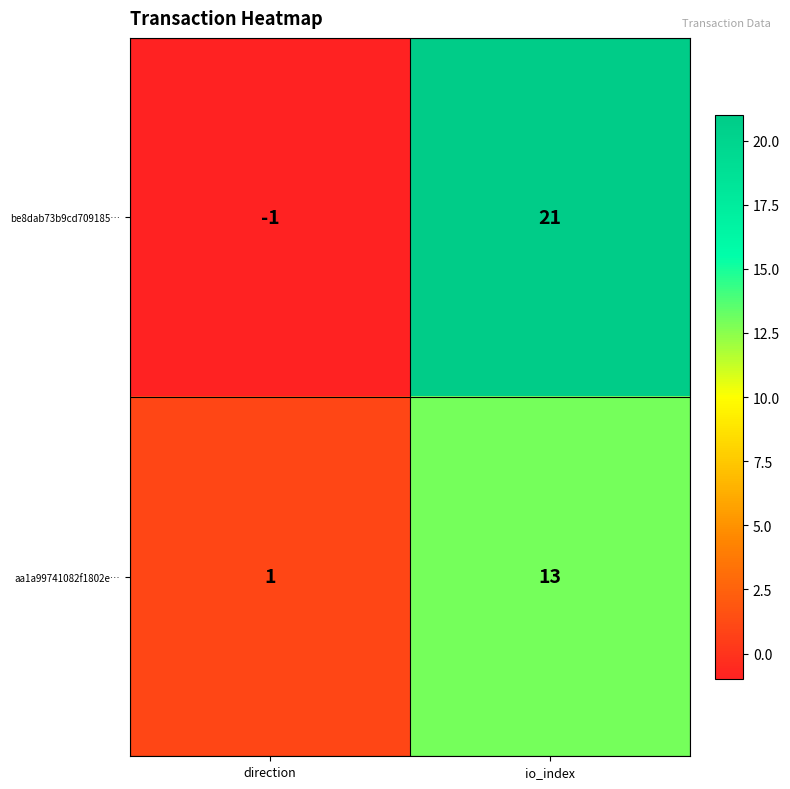

True or false: aa1a99741082f1802e… has a value of 2 at direction.

False